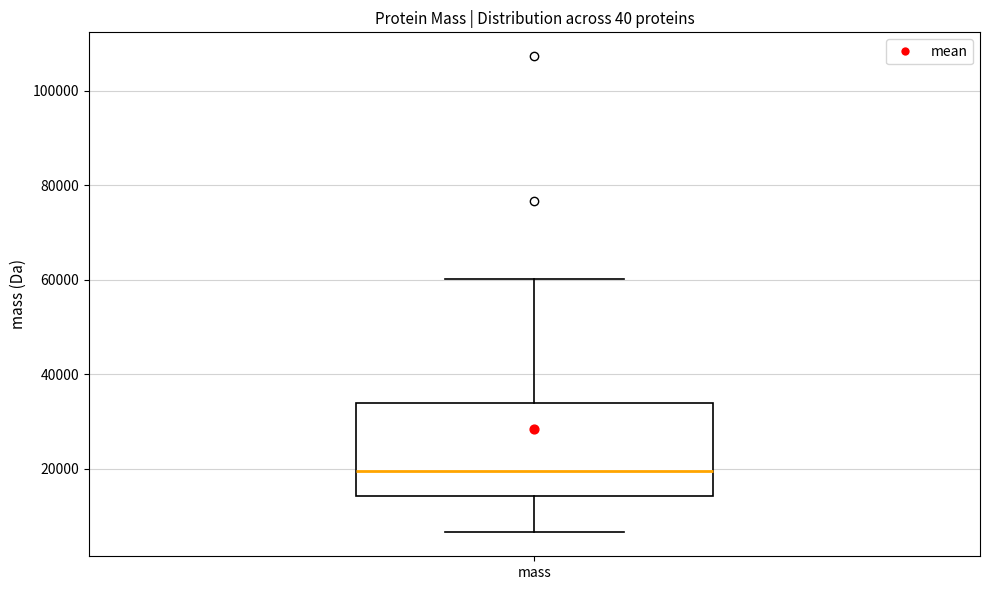

Transcribe this box plot: give where the median line is, the range the box spans, and where the two whiskers end, as read against the y-axis. The values are not printed on the chart, so give them approximately, as read against the axis.

median 20000, box 14000 to 34000, whiskers 6000 to 60000